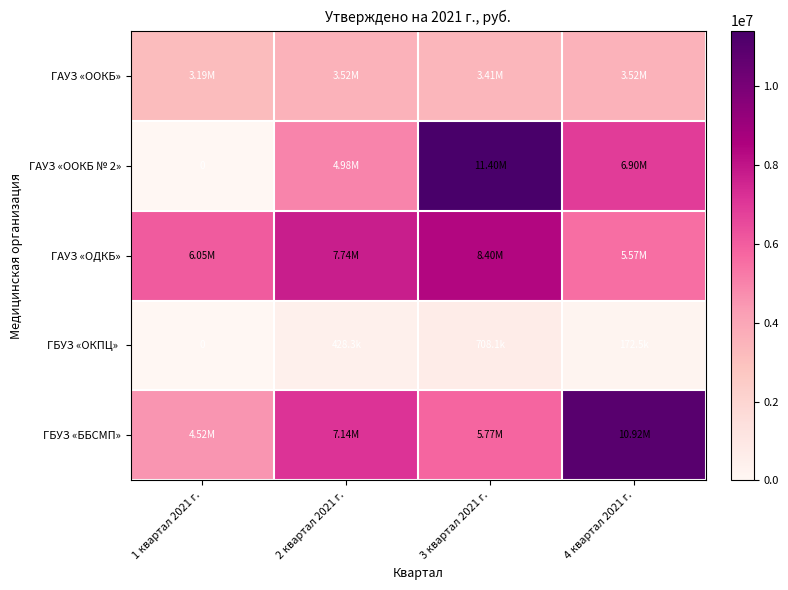

Between 2 квартал 2021 г. and 4 квартал 2021 г., which series saw the biggest shift?

ГБУЗ «ББСМП»